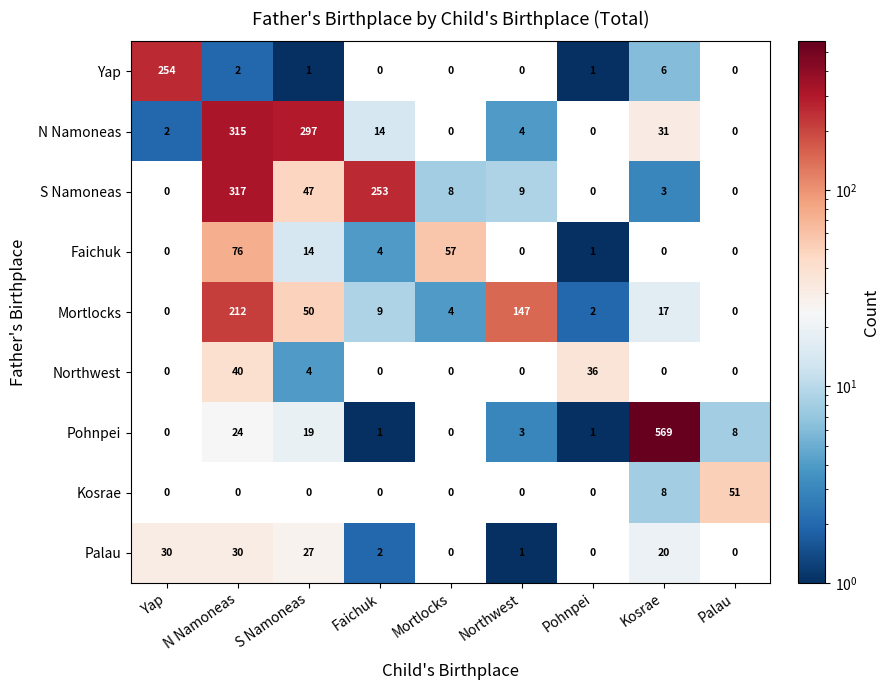

Rank the series by their maximum value, from highest to lowest.

Pohnpei, S Namoneas, N Namoneas, Yap, Mortlocks, Faichuk, Kosrae, Northwest, Palau